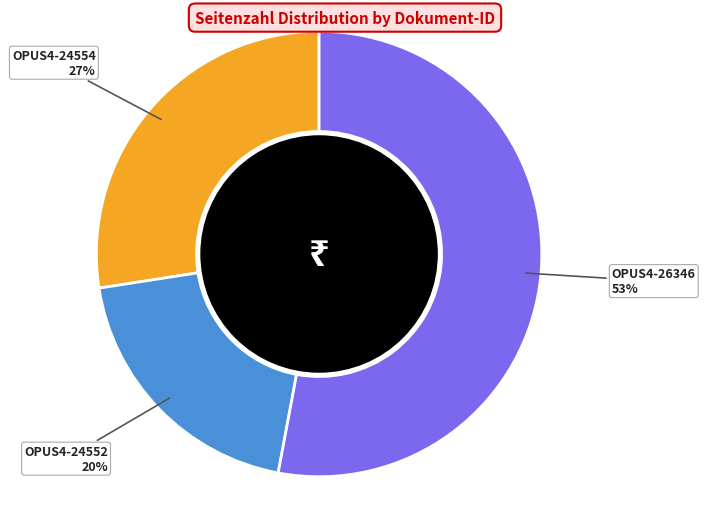

Approximately how many times larger is the value at OPUS4-24552 compared to OPUS4-24554?

0.7